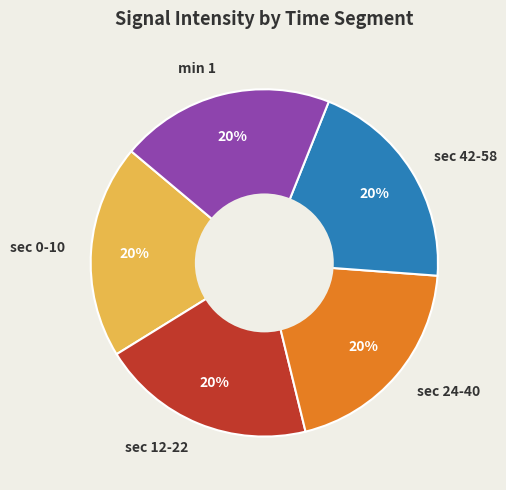

Is it true that sec 12-22 is 13% of the pie?

False